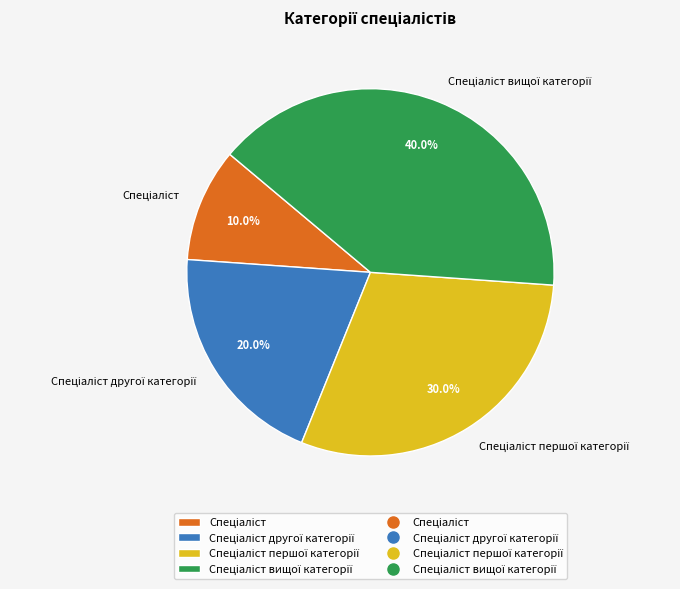

Does any single category account for the majority?

No